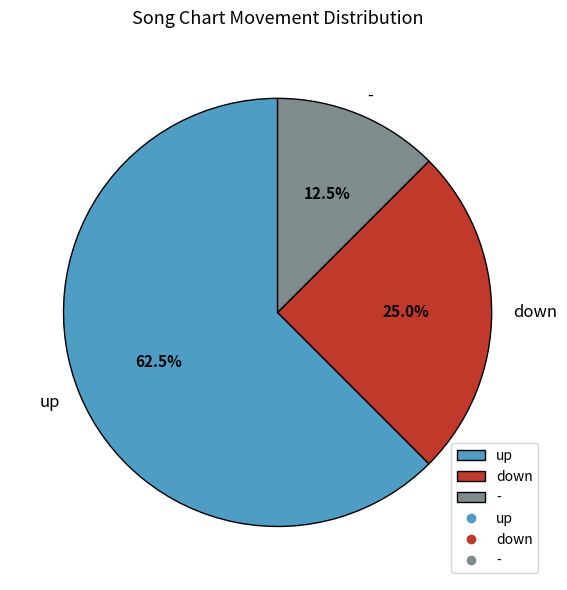

What is the ratio of the value at up to the value at -?

5.0